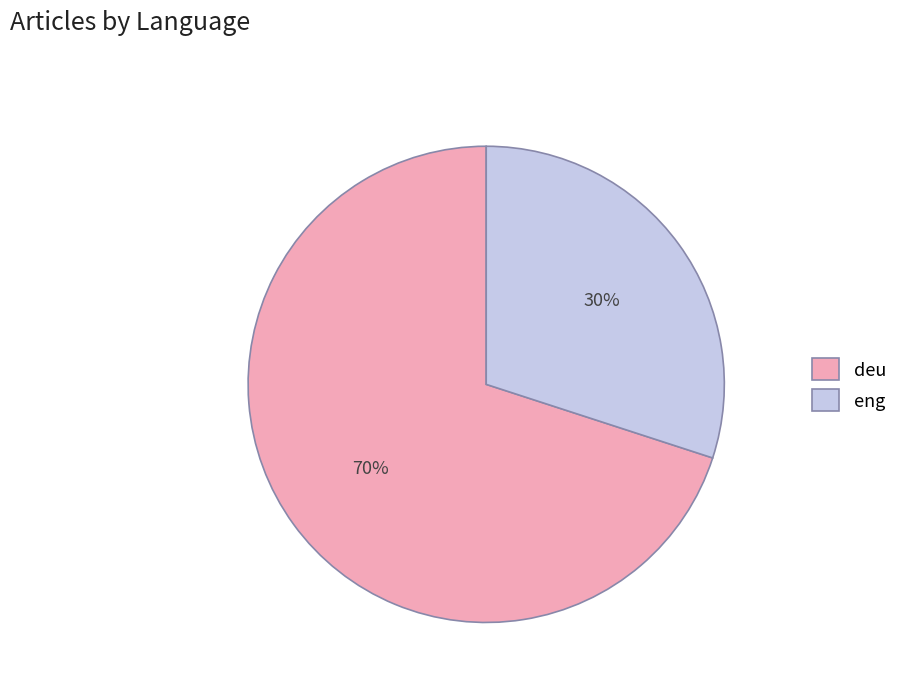

Count the number of slices in the pie.

2